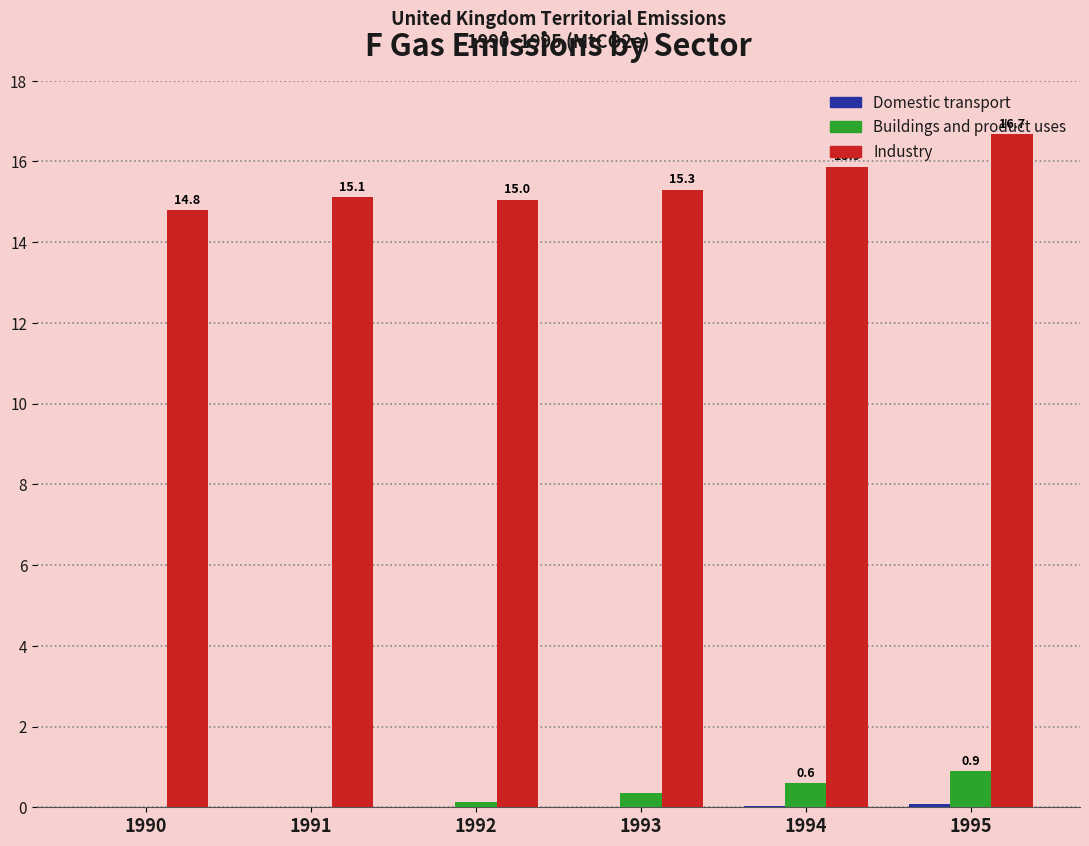

The value of Industry at 1994 is 15.9. True or false?

True